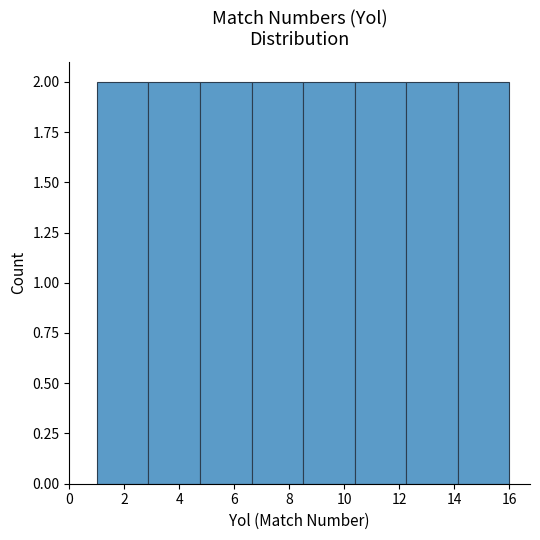

Reading left to right, list every bar in this chart as the range it spans on the x-axis followed by its height. Neither the bar edges nor the heights are printed on the chart, so give them approximately, as read against the axes.

1.0 to 2.8: 2
2.8 to 4.8: 2
4.8 to 6.6: 2
6.6 to 8.6: 2
8.6 to 10.4: 2
10.4 to 12.2: 2
12.2 to 14.2: 2
14.2 to 16.0: 2